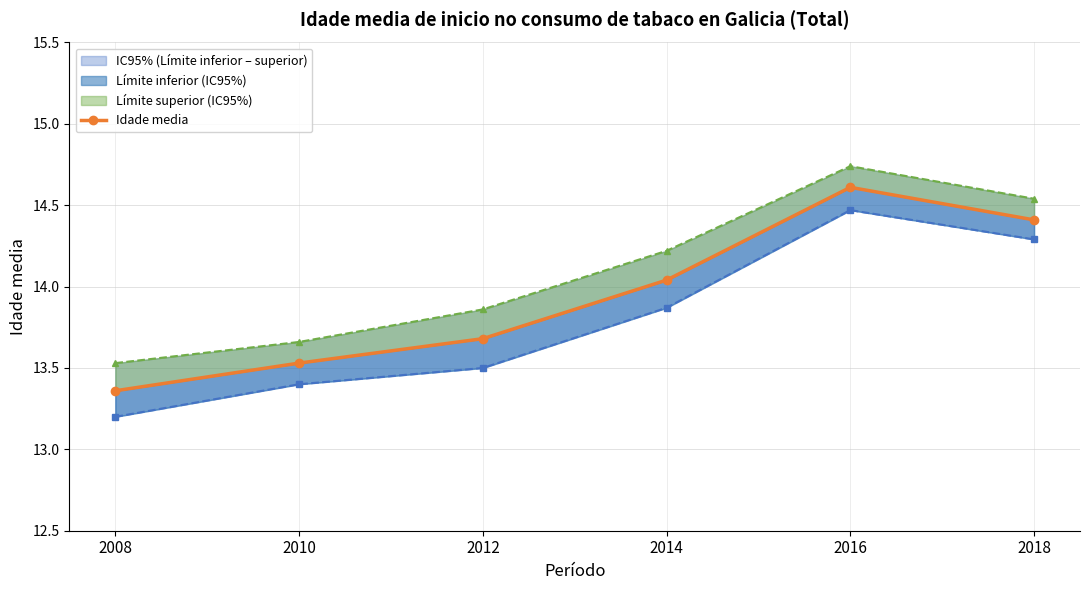

At which category does Límite inferior (IC95%) reach its first local peak?

2016